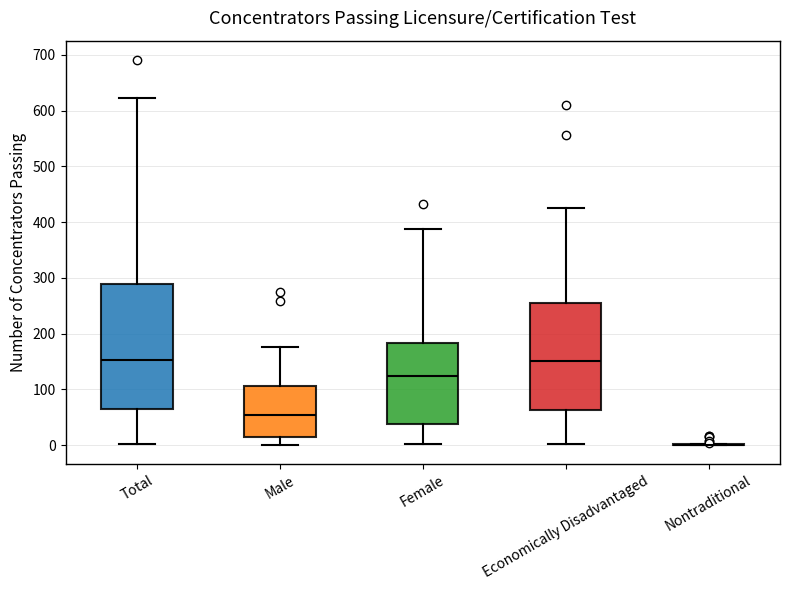

Which box is the tallest, from its lower edge to its upper edge?

Total